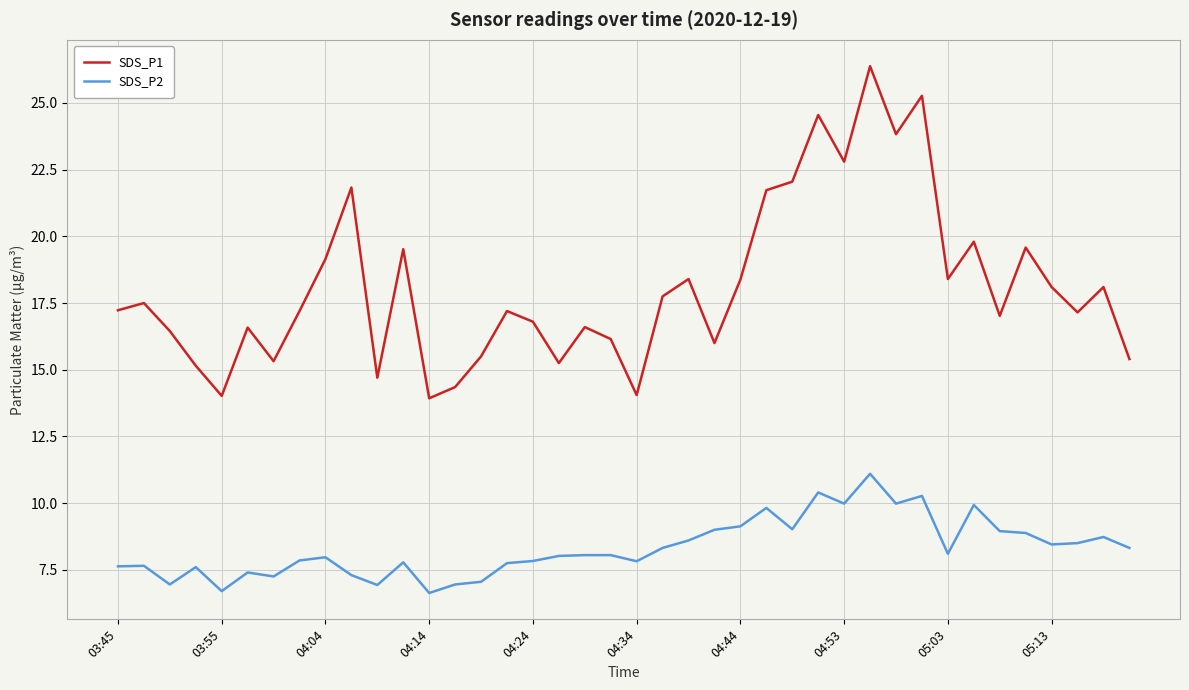

List the series in order of their peak value, highest first.

SDS_P1, SDS_P2